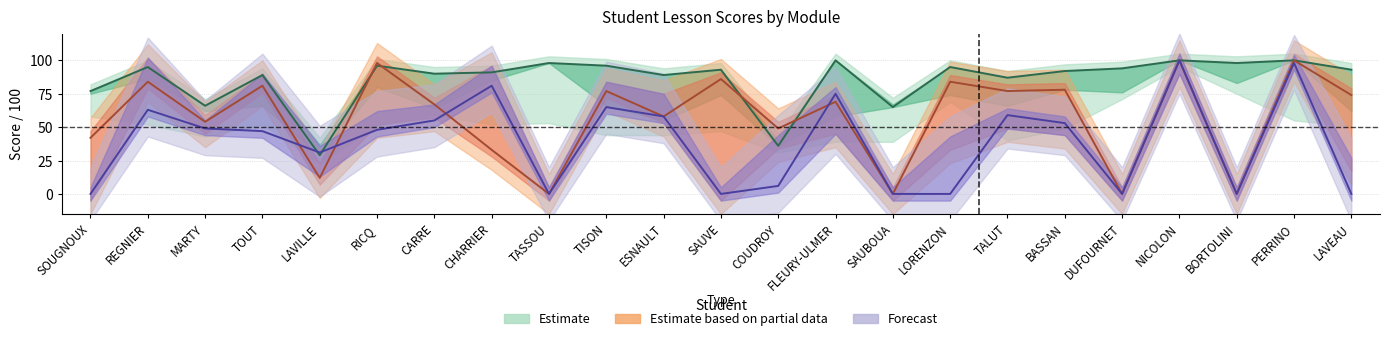

Reading left to right, extract all data points from this chart.

note_L1: 77	95	66	89	29	96	90	91	98	96	89	93	36	100	65	95	87	92	94	100	98	100	93
note_L4: 42	84	54	81	12	98	67	33	0	77	58	86	49	69	0	84	77	78	0	100	0	100	74
note_L7: 0	63	49	47	31	48	55	81	0	65	58	0	6	75	0	0	59	53	0	100	0	98	0